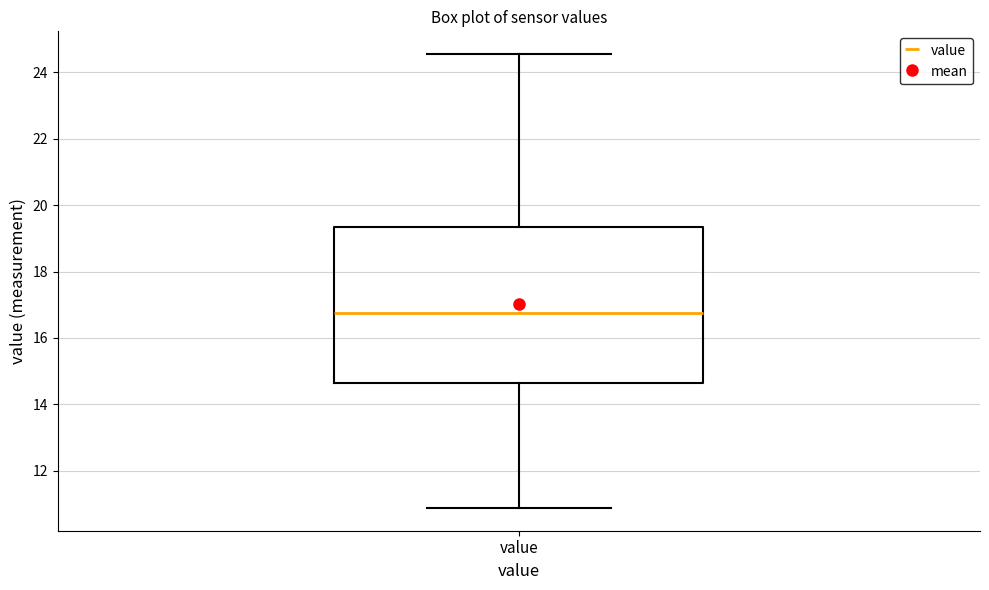

Read this box plot against the y-axis: the position of the median line, the range covered by the box, and the ends of both whiskers. The values are not printed on the chart, so give them approximately, as read against the axis.

median 16.8, box 14.6 to 19.4, whiskers 10.8 to 24.6